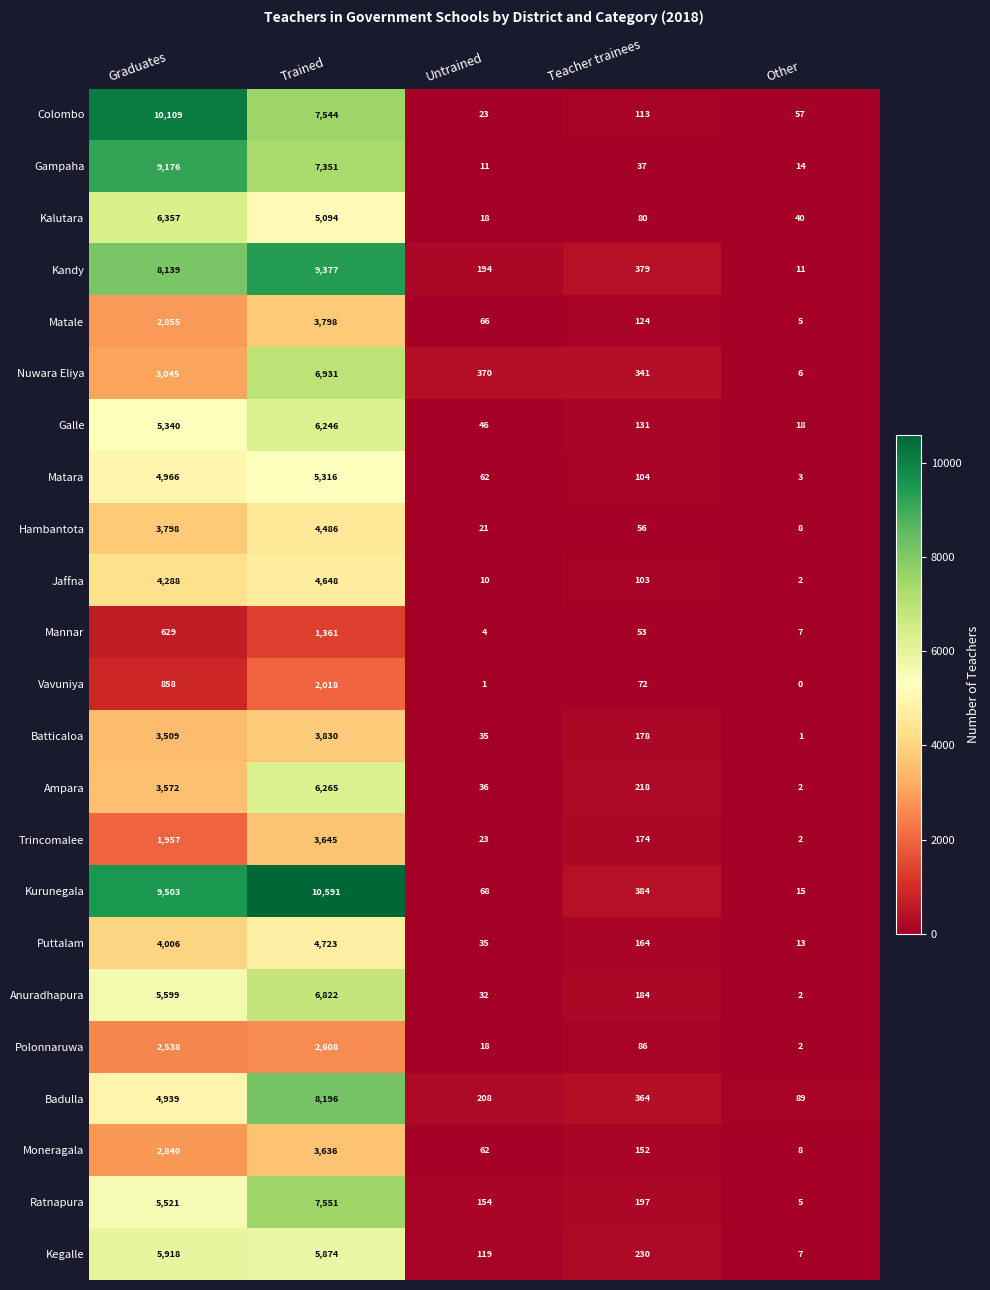

At how many categories does at least one series exceed 239?

4